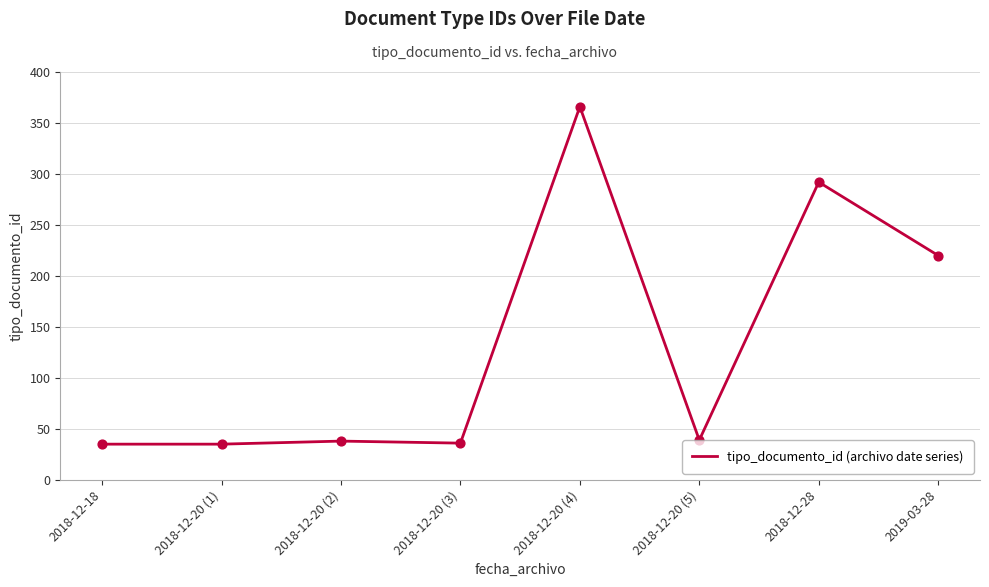

What is the change in value from 2018-12-20 (3) to 2019-03-28?

+184